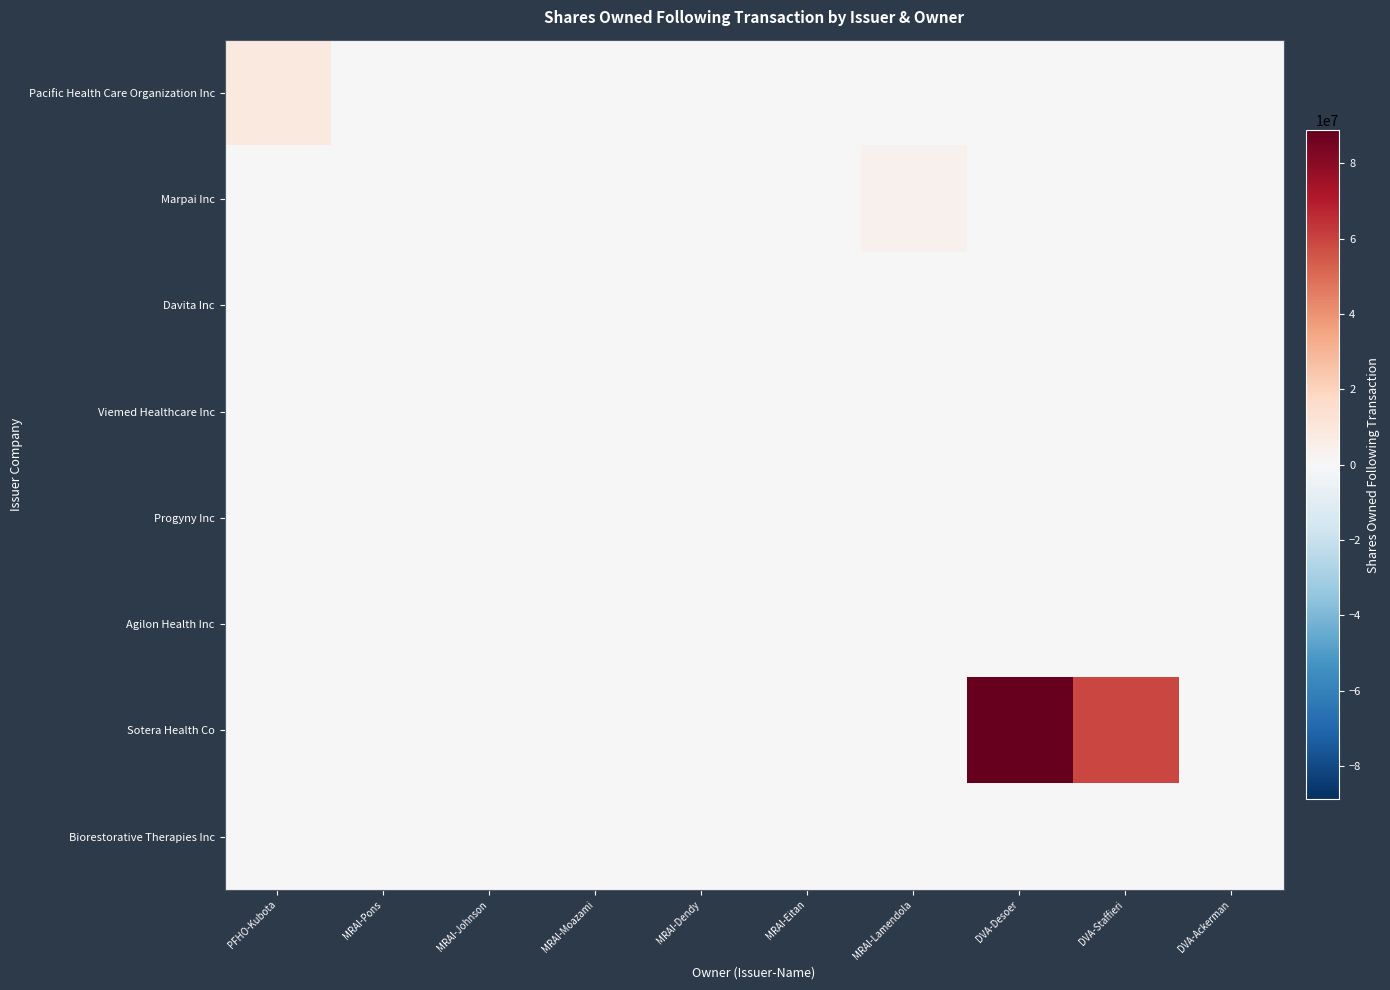

Reading left to right, extract all data points from this chart.

Pacific Health Care Organization Inc: PFHO-Kubota=8366731	MRAI-Pons=0	MRAI-Johnson=0	MRAI-Moazami=0	MRAI-Dendy=0	MRAI-Eitan=0	MRAI-Lamendola=0	DVA-Desoer=0	DVA-Staffieri=0	DVA-Ackerman=0
Marpai Inc: PFHO-Kubota=0	MRAI-Pons=84200	MRAI-Johnson=368061	MRAI-Moazami=35000	MRAI-Dendy=78727	MRAI-Eitan=606454	MRAI-Lamendola=4002980	DVA-Desoer=0	DVA-Staffieri=0	DVA-Ackerman=0
Davita Inc: PFHO-Kubota=0	MRAI-Pons=0	MRAI-Johnson=0	MRAI-Moazami=0	MRAI-Dendy=0	MRAI-Eitan=0	MRAI-Lamendola=0	DVA-Desoer=10954	DVA-Staffieri=226629	DVA-Ackerman=156803
Viemed Healthcare Inc: PFHO-Kubota=0	MRAI-Pons=0	MRAI-Johnson=0	MRAI-Moazami=0	MRAI-Dendy=0	MRAI-Eitan=0	MRAI-Lamendola=0	DVA-Desoer=41040	DVA-Staffieri=66428	DVA-Ackerman=223884
Progyny Inc: PFHO-Kubota=0	MRAI-Pons=0	MRAI-Johnson=0	MRAI-Moazami=0	MRAI-Dendy=0	MRAI-Eitan=0	MRAI-Lamendola=0	DVA-Desoer=384553	DVA-Staffieri=86312	DVA-Ackerman=50119
Agilon Health Inc: PFHO-Kubota=0	MRAI-Pons=0	MRAI-Johnson=0	MRAI-Moazami=0	MRAI-Dendy=0	MRAI-Eitan=0	MRAI-Lamendola=0	DVA-Desoer=62058	DVA-Staffieri=39950	DVA-Ackerman=258732
Sotera Health Co: PFHO-Kubota=0	MRAI-Pons=0	MRAI-Johnson=0	MRAI-Moazami=0	MRAI-Dendy=0	MRAI-Eitan=0	MRAI-Lamendola=0	DVA-Desoer=88822952	DVA-Staffieri=59215301	DVA-Ackerman=86735
Biorestorative Therapies Inc: PFHO-Kubota=0	MRAI-Pons=0	MRAI-Johnson=0	MRAI-Moazami=0	MRAI-Dendy=0	MRAI-Eitan=0	MRAI-Lamendola=0	DVA-Desoer=167895	DVA-Staffieri=0	DVA-Ackerman=0